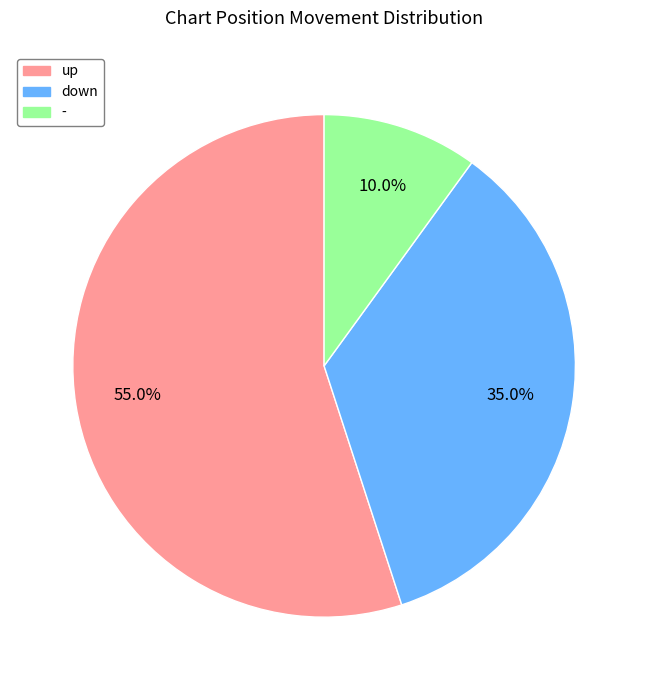

What is the majority slice?

up